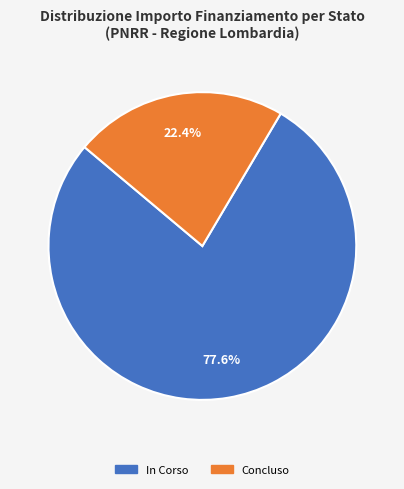

Does any single category account for the majority?

Yes